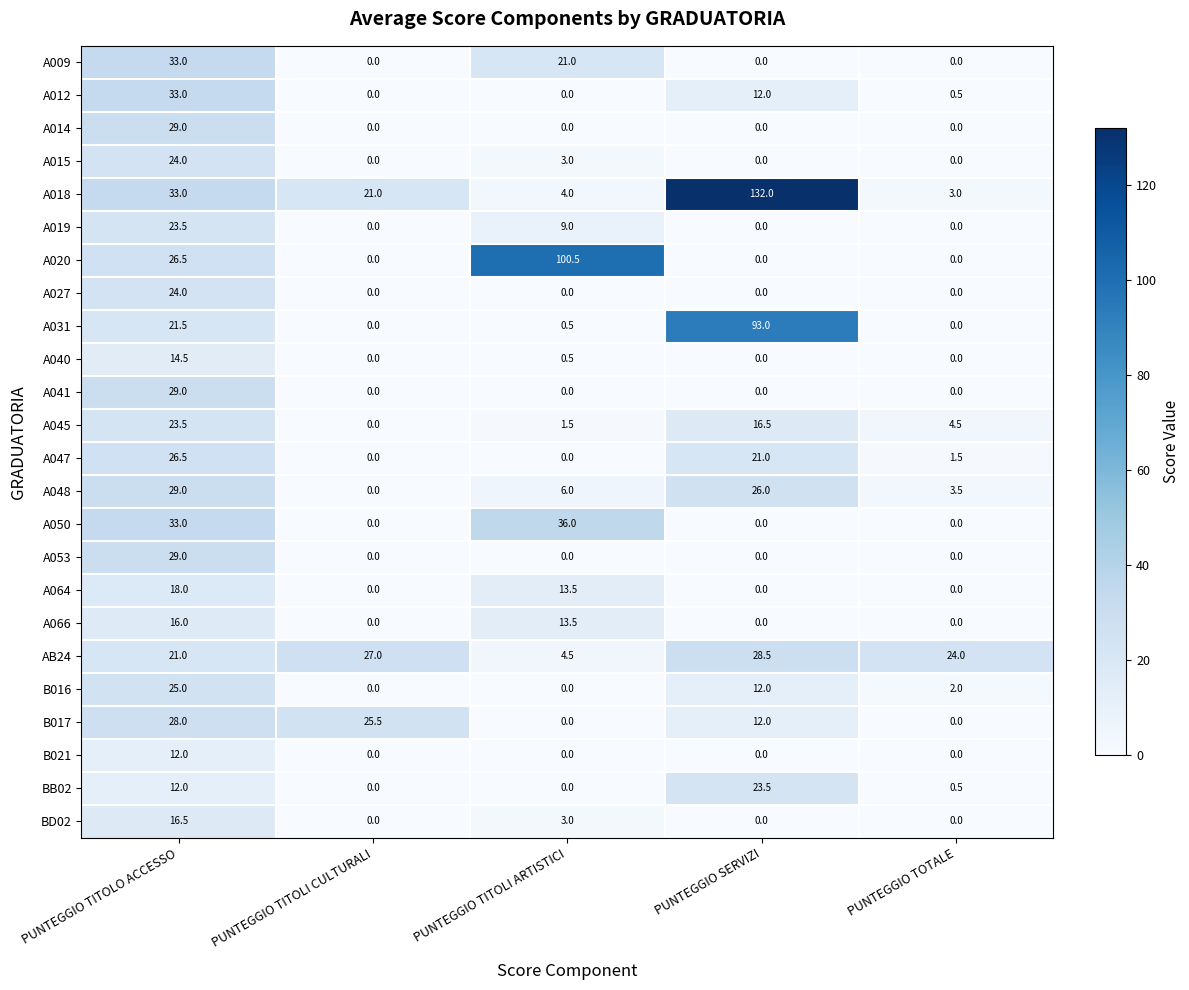

How many series are shown in this chart?

24